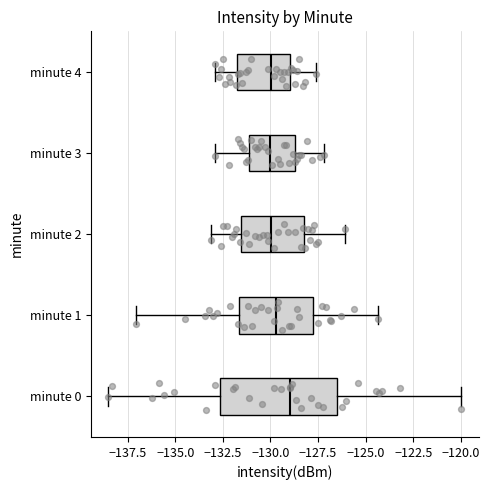

Reading bottom to top, transcribe this box plot: for each box, give where its median line is, the range the box spans, and where its two whiskers end, as read against the x-axis. The values are not printed on the chart, so give them approximately, as read against the axis.

minute 0: median -129.0, box -132.5 to -126.5, whiskers -138.5 to -120.0
minute 1: median -129.5, box -131.5 to -127.5, whiskers -137.0 to -124.5
minute 2: median -130.0, box -131.5 to -128.0, whiskers -133.0 to -126.0
minute 3: median -130.0, box -131.0 to -128.5, whiskers -133.0 to -127.0
minute 4: median -130.0, box -132.0 to -129.0, whiskers -133.0 to -127.5